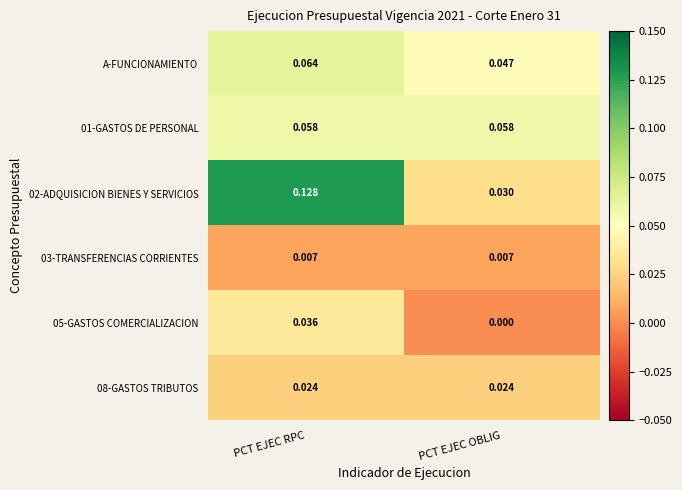

At which label does 02-ADQUISICION BIENES Y SERVICIOS reach its peak?

PCT EJEC RPC